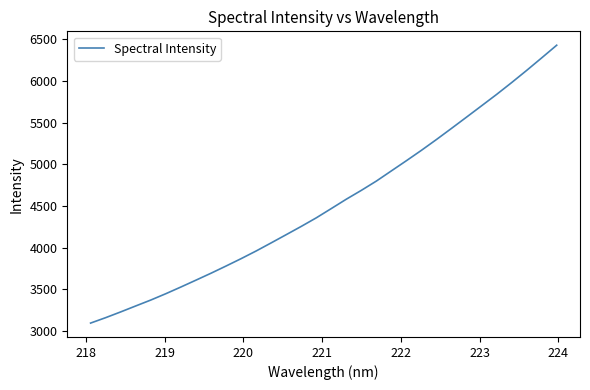

What is the maximum value shown in the chart?

6430.3